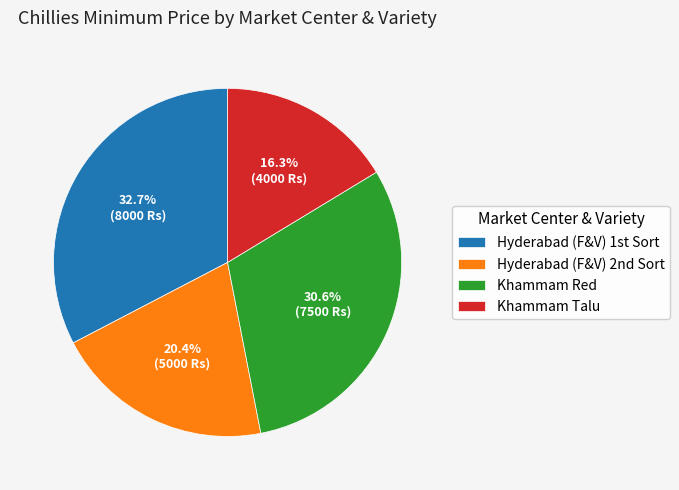

Does Khammam Talu account for over 50% of the chart?

No